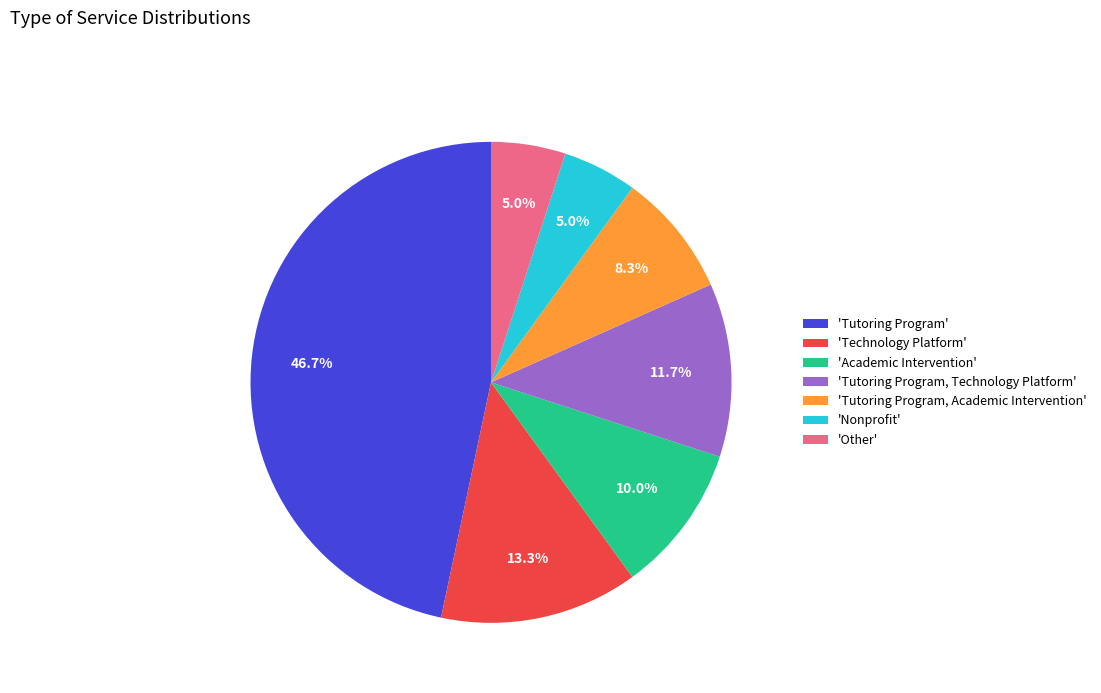

Between 'Nonprofit' and 'Tutoring Program, Technology Platform', which is larger?

'Tutoring Program, Technology Platform'